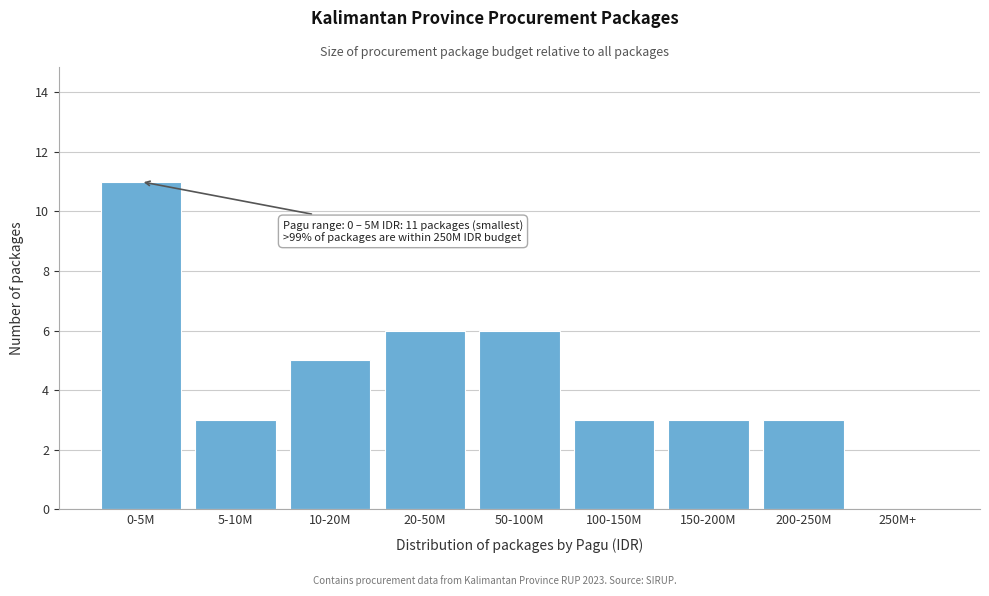

Reading left to right, list all the values displayed in this chart.

0-5M=11	5-10M=3	10-20M=5	20-50M=6	50-100M=6	100-150M=3	150-200M=3	200-250M=3	250M+=0